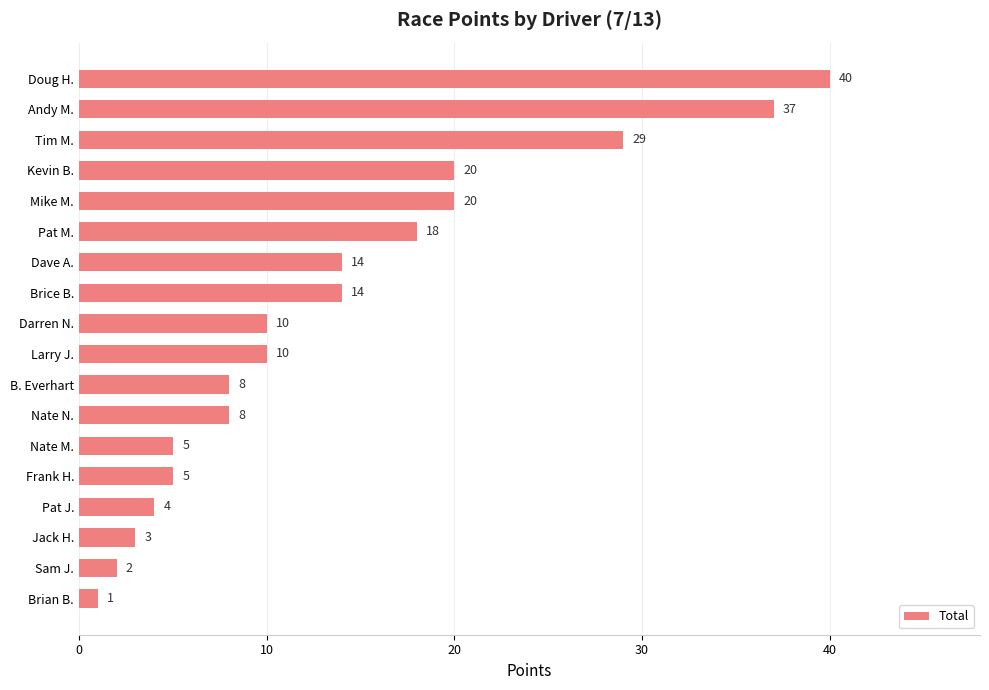

What is the average value?

14